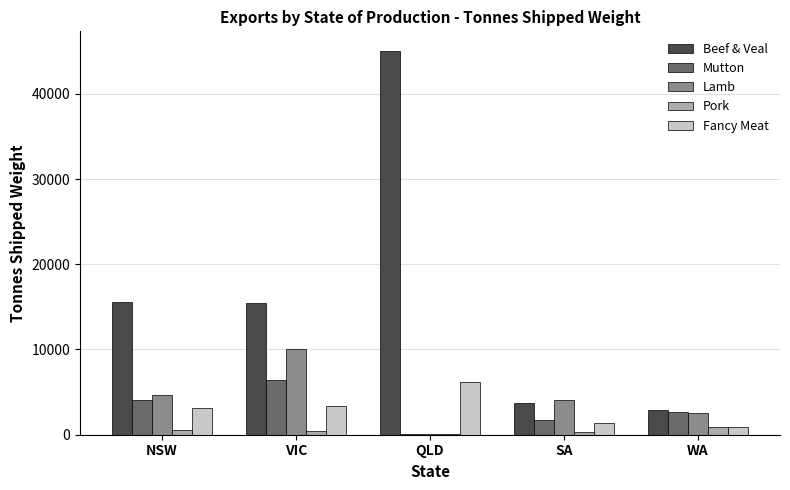

Which series changed the most between NSW and VIC?

Lamb